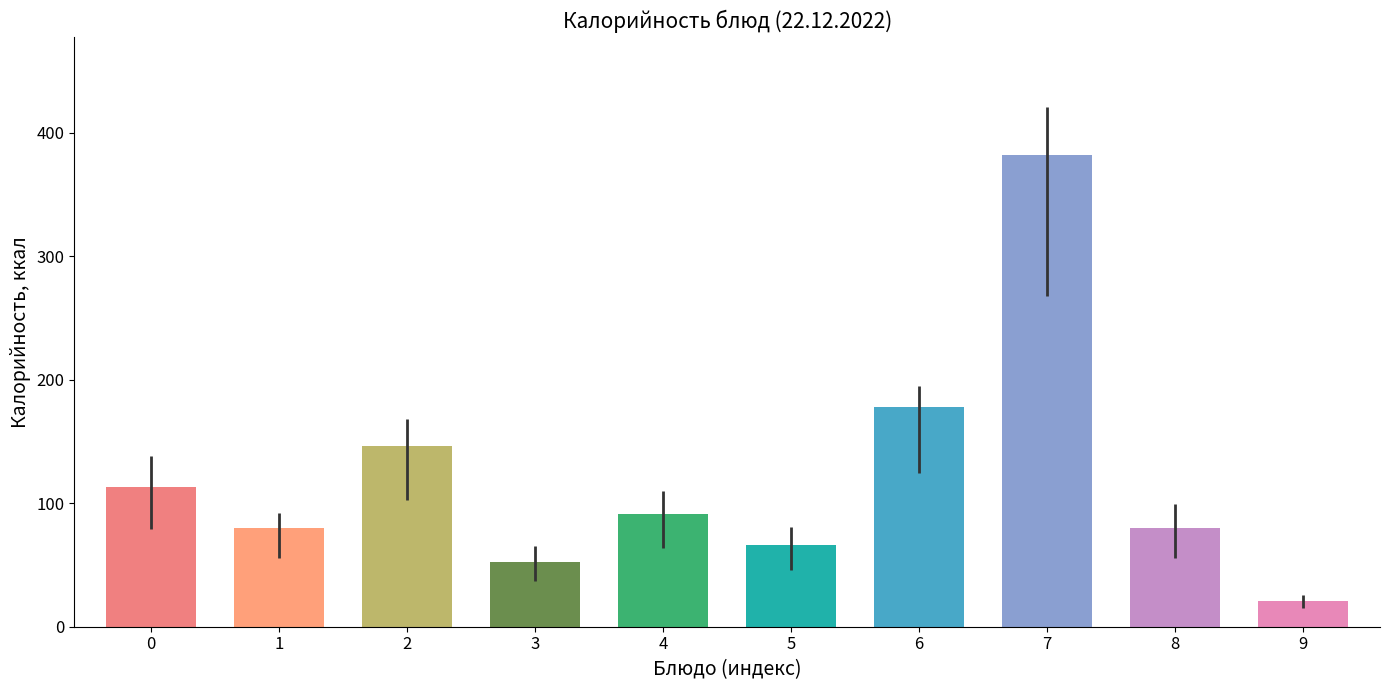

What is the maximum value shown in the chart?

382.3